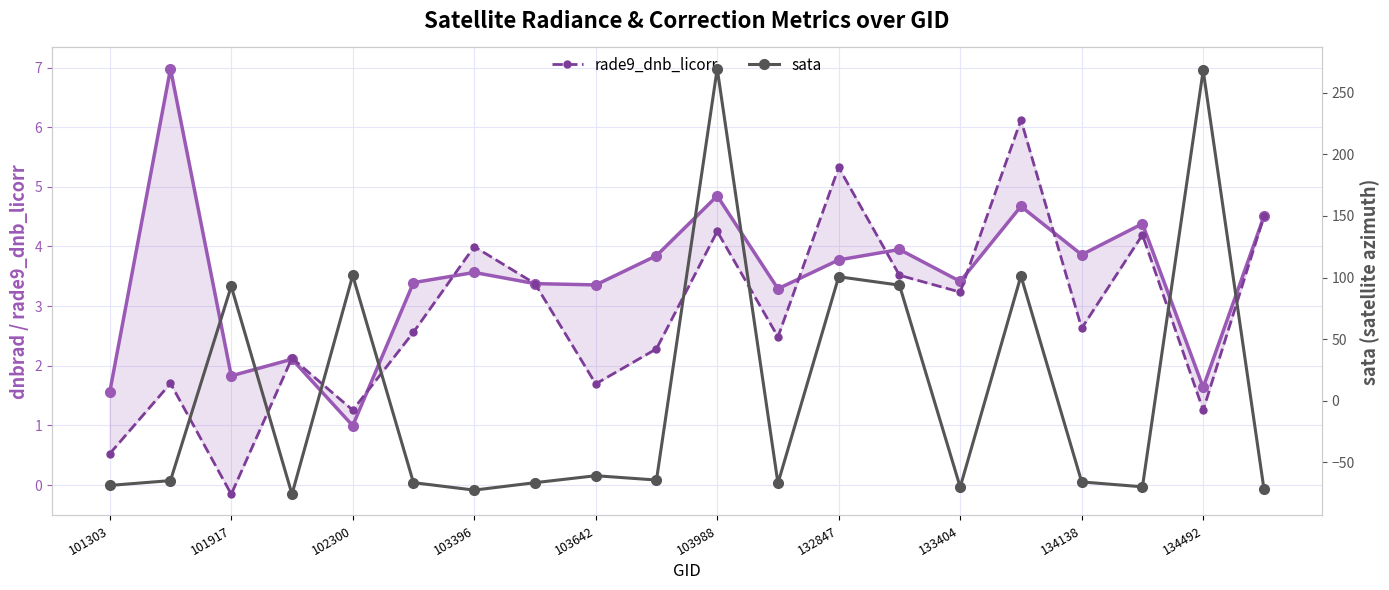

Is the value of sata at 103988 greater than the value of rade9_dnb_licorr at 103396?

Yes